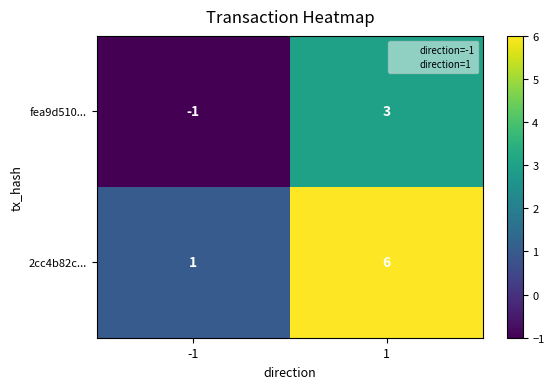

List the series in order of their overall mean, lowest first.

fea9d510..., 2cc4b82c...